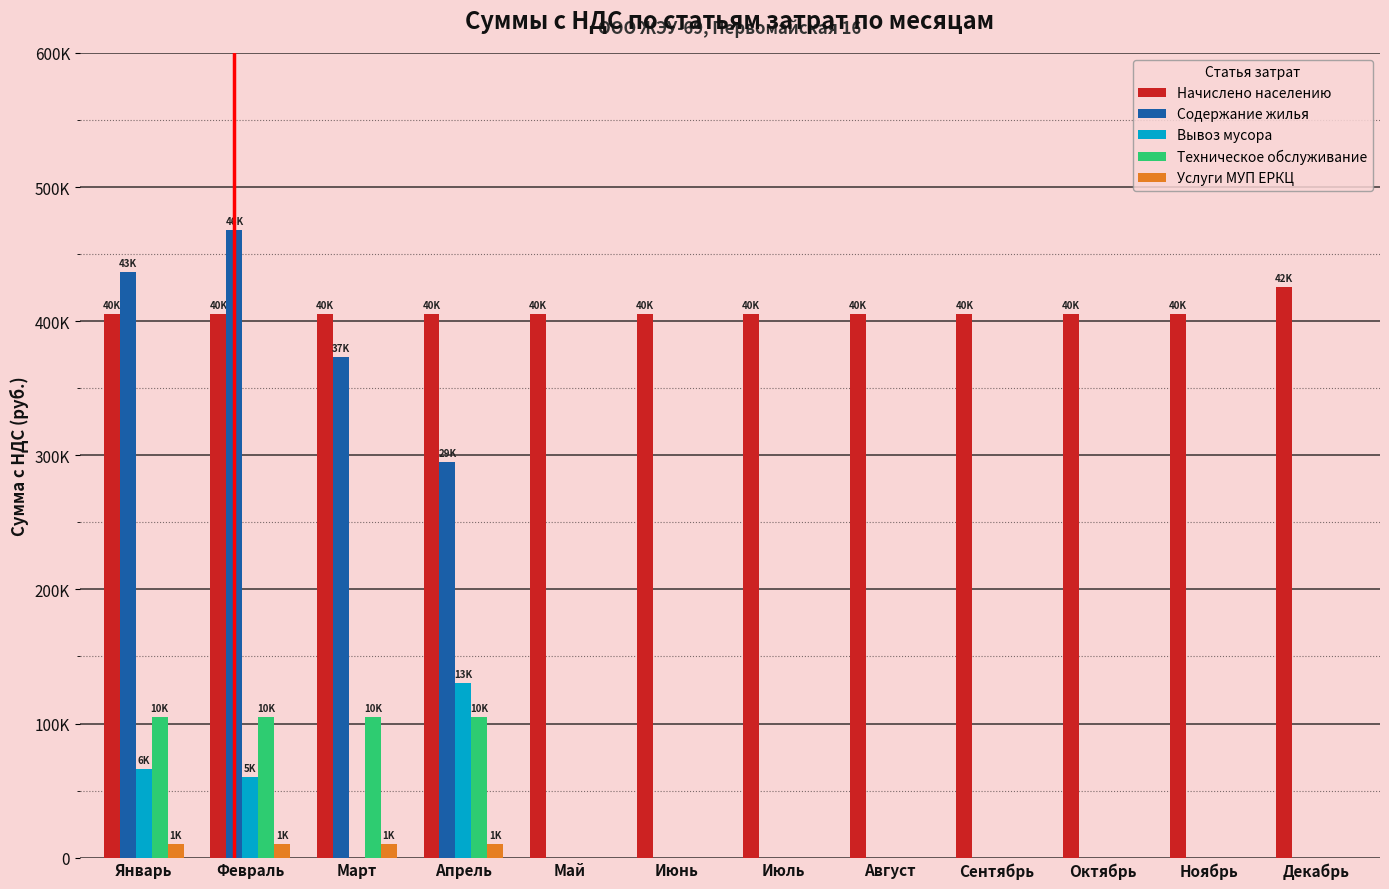

Are the bars grouped side by side (vs. stacked)?

Yes